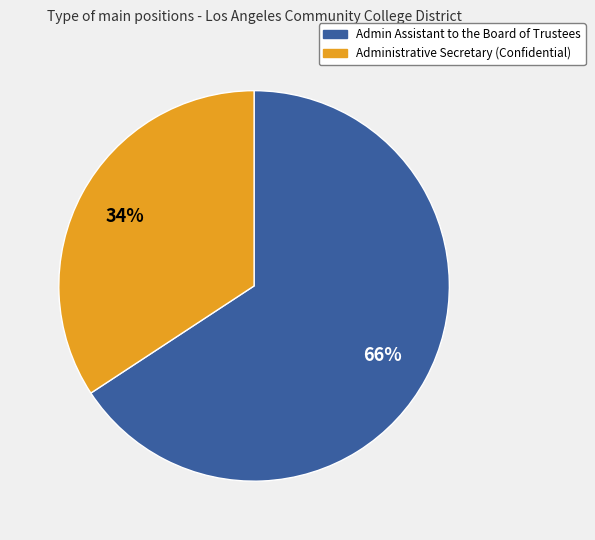

To the nearest percent, what is the average slice percentage?

50%